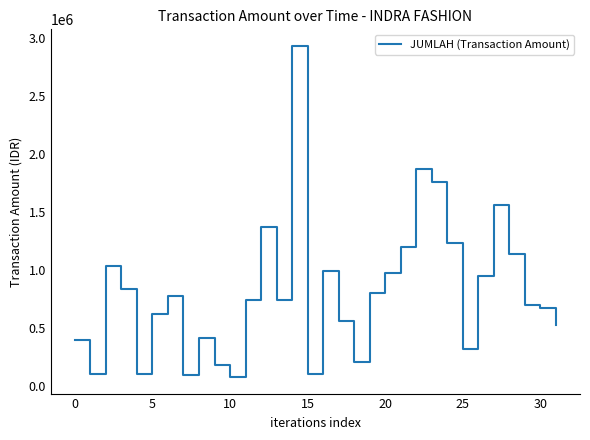

What is the minimum value shown in the chart?

74288